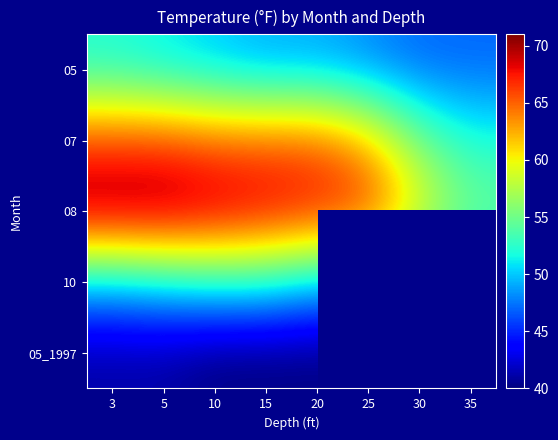

Read the 08 value at 10.

70.0